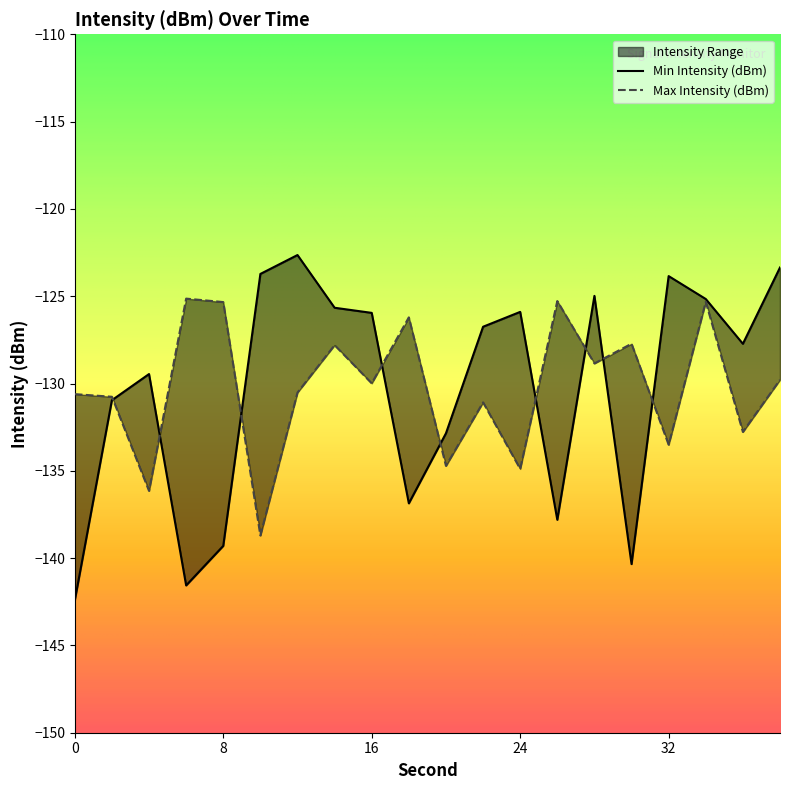

What is the minimum value shown in the chart?

-142.4